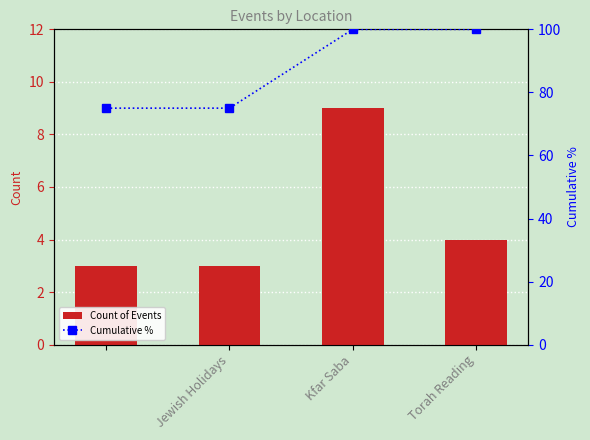

List the series in order of their overall mean, lowest first.

Count of Events, Cumulative %